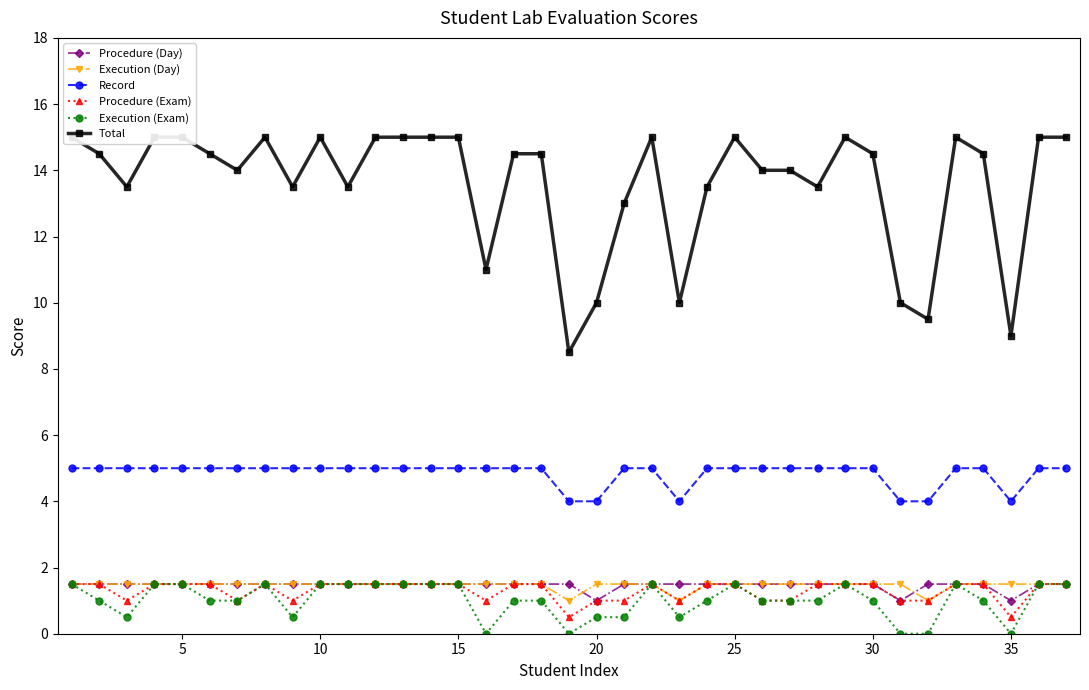

What is the lowest value of the Record series?

4.0